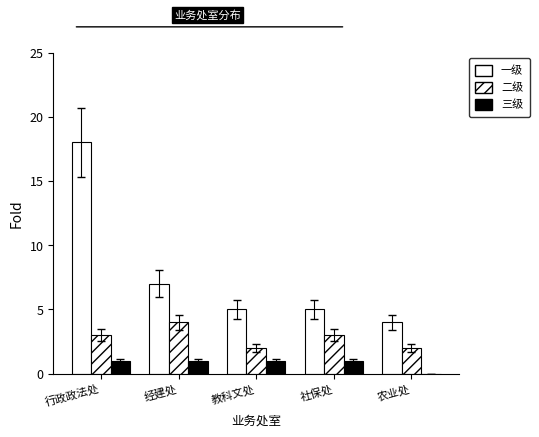

List the labels in order of 一级 value, smallest first.

农业处, 教科文处, 社保处, 经建处, 行政政法处